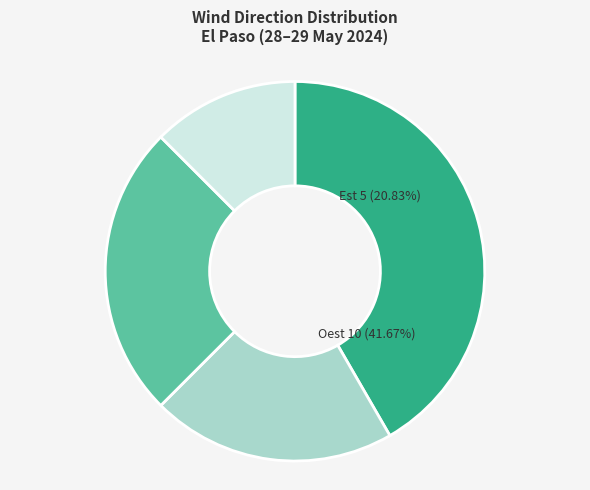

To the nearest percent, what percentage of the pie is Oest?

42%